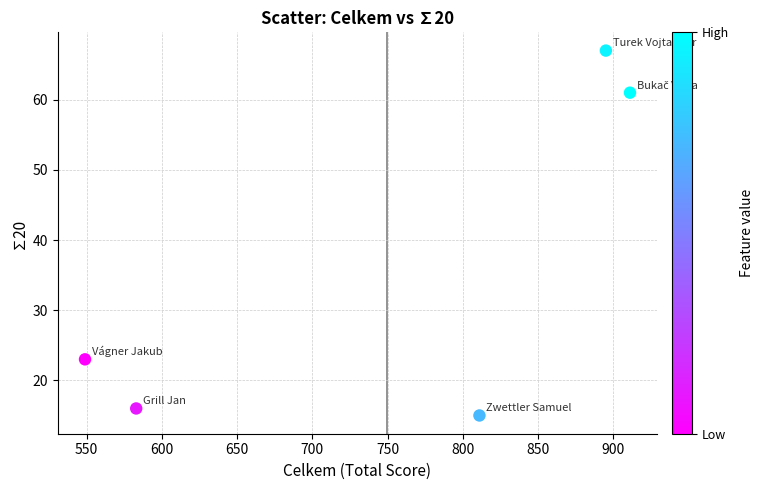

What is the average X value?

750